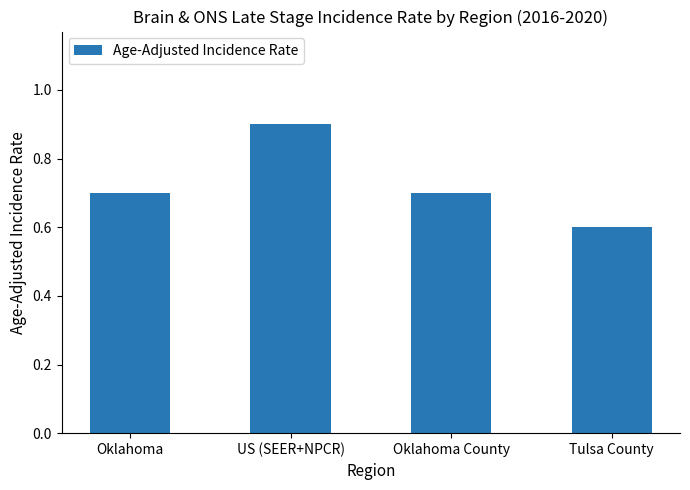

How many bars are there in total?

4